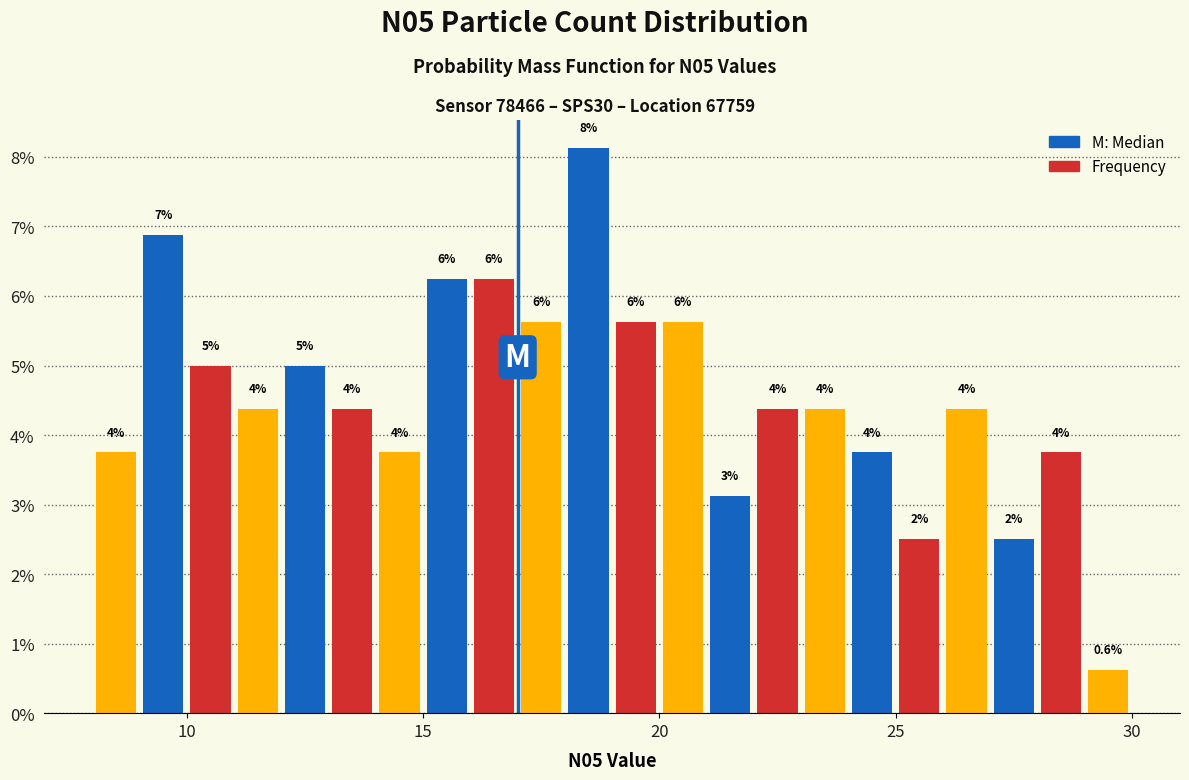

Around what value on the x-axis is the tallest bar? Give the approximate position of its centre, as read against the axis.

18.5